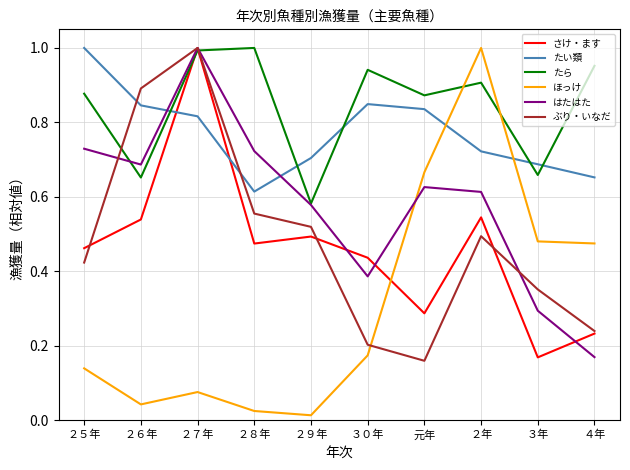

How many lines are shown in the chart?

6